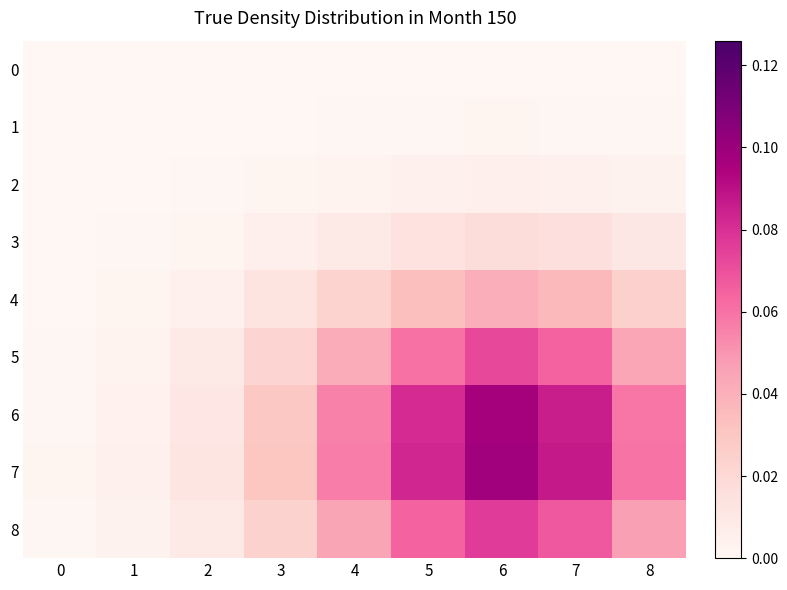

At 5, list the series in order from largest to smallest.

7, 6, 8, 5, 4, 3, 2, 1, 0